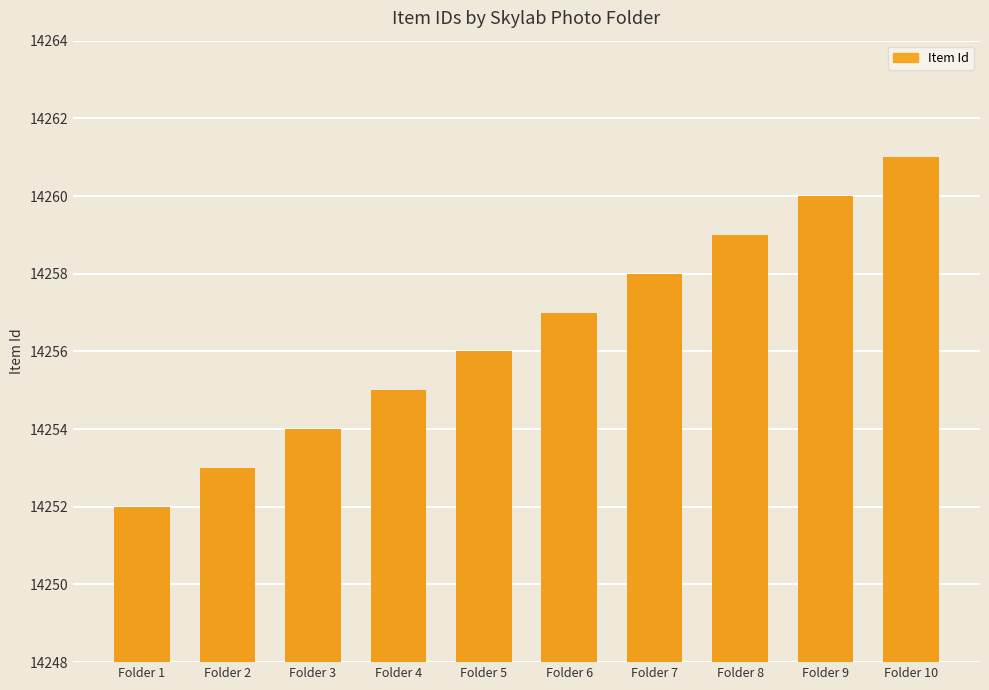

Count the number of values greater than 14257.

4